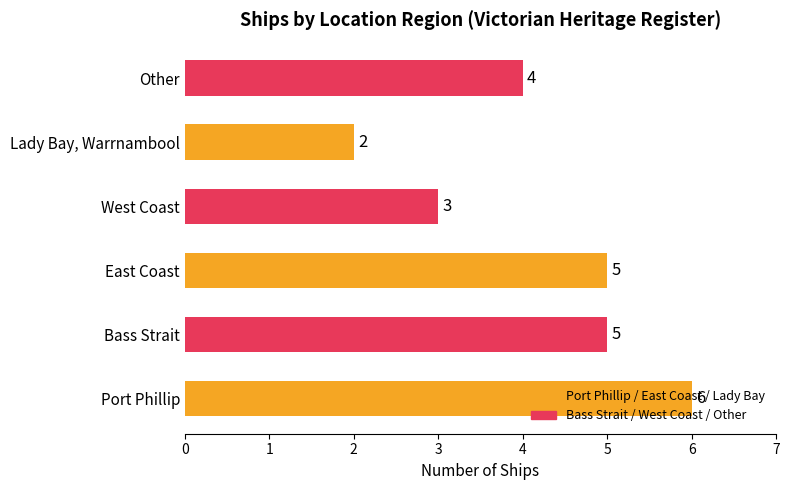

At which label is the value closest to 4?

Other